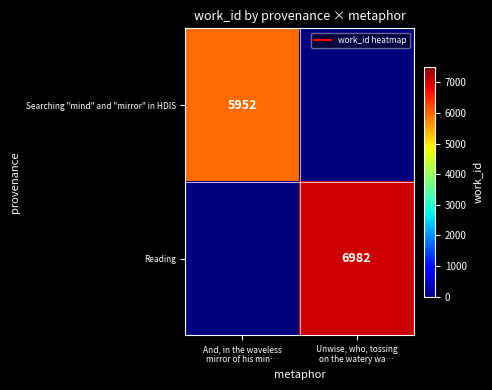

How many series are shown in this chart?

2